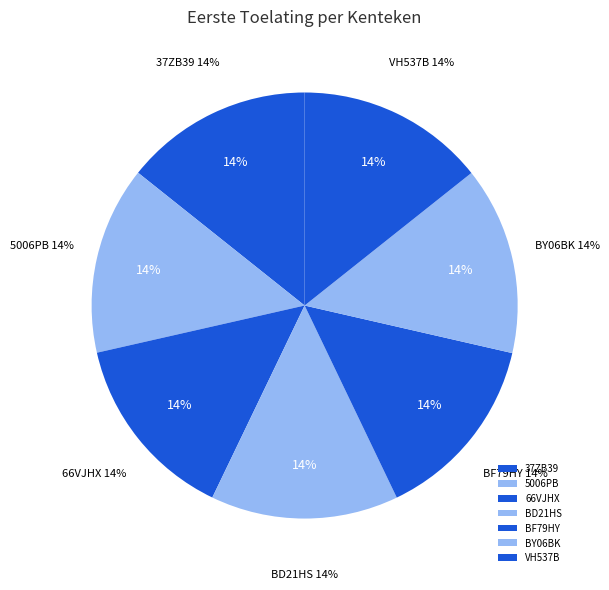

How many slices are in this pie chart?

7